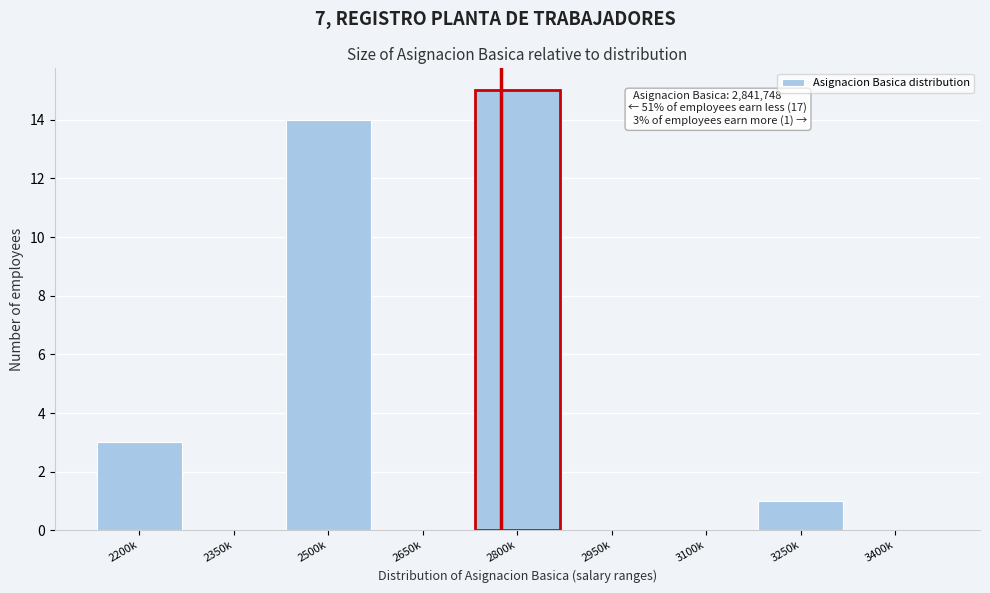

Reading right to left, extract all data points from this chart.

3400k=0	3250k=1	3100k=0	2950k=0	2800k=15	2650k=0	2500k=14	2350k=0	2200k=3